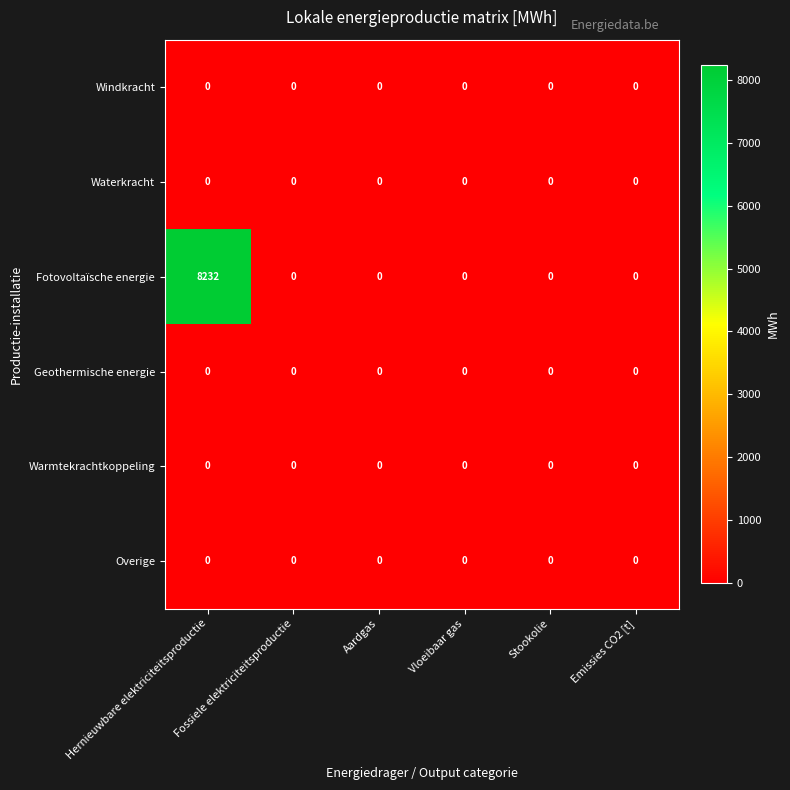

At which category is the sum across all series the highest?

Hernieuwbare elektriciteitsproductie